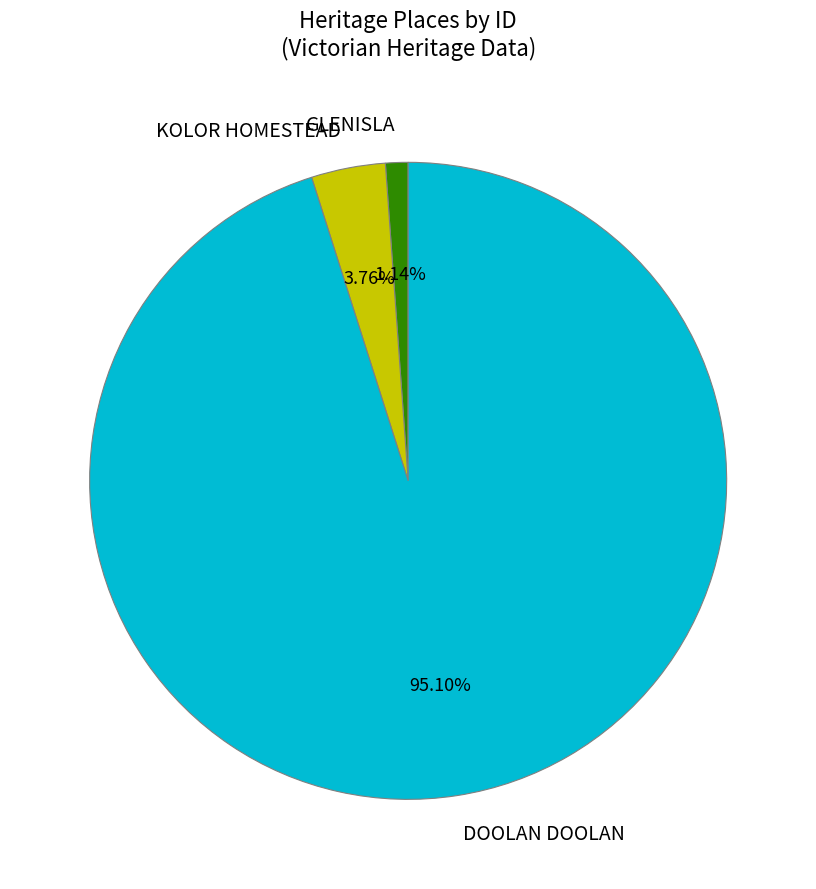

Rank the categories by value from lowest to highest.

GLENISLA, KOLOR HOMESTEAD, DOOLAN DOOLAN